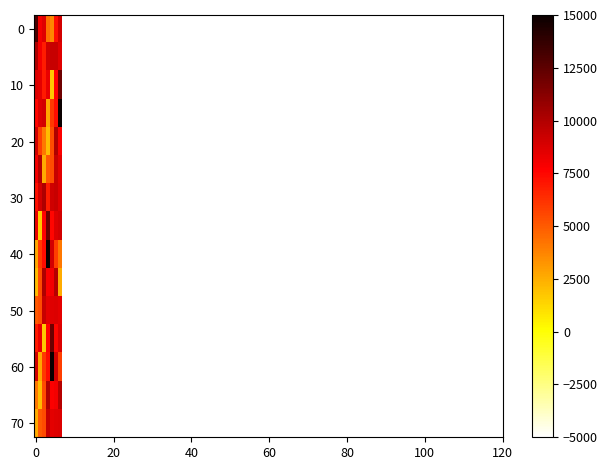

At how many categories does at least one series exceed 2146?

7